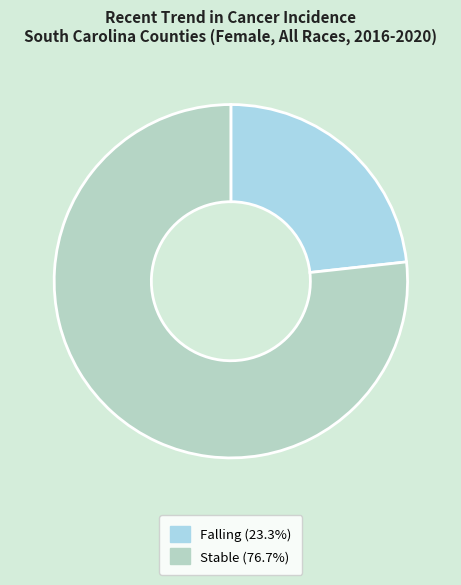

Count the number of slices in the pie.

2